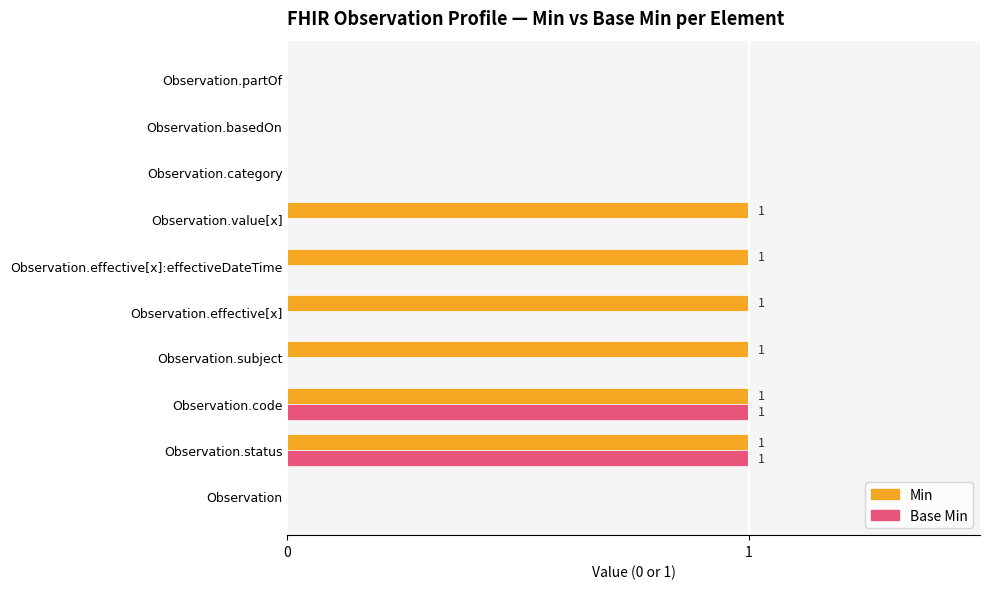

Which series has the largest total across all categories?

Min